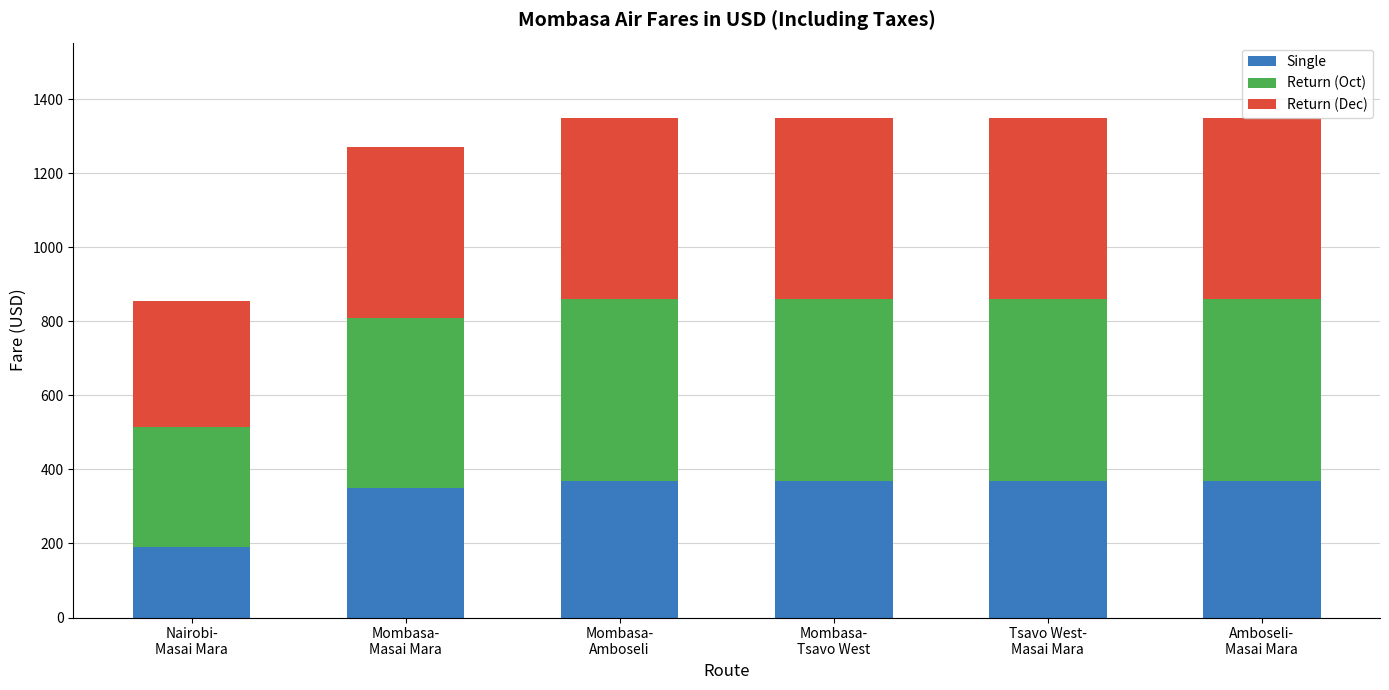

What is the difference between the maximum and minimum values in the Single series?

180